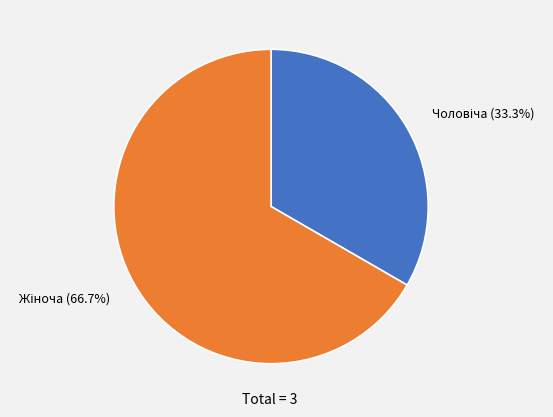

Count the number of slices in the pie.

2